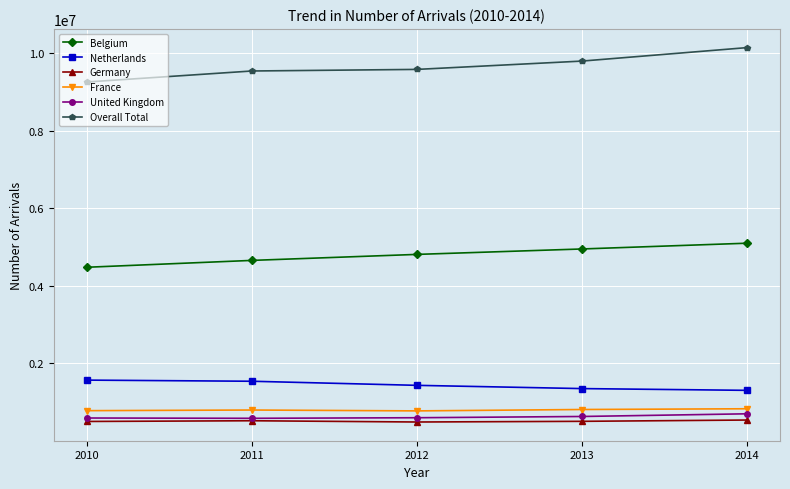

What is the difference between the highest and lowest values at 2010?

8756340